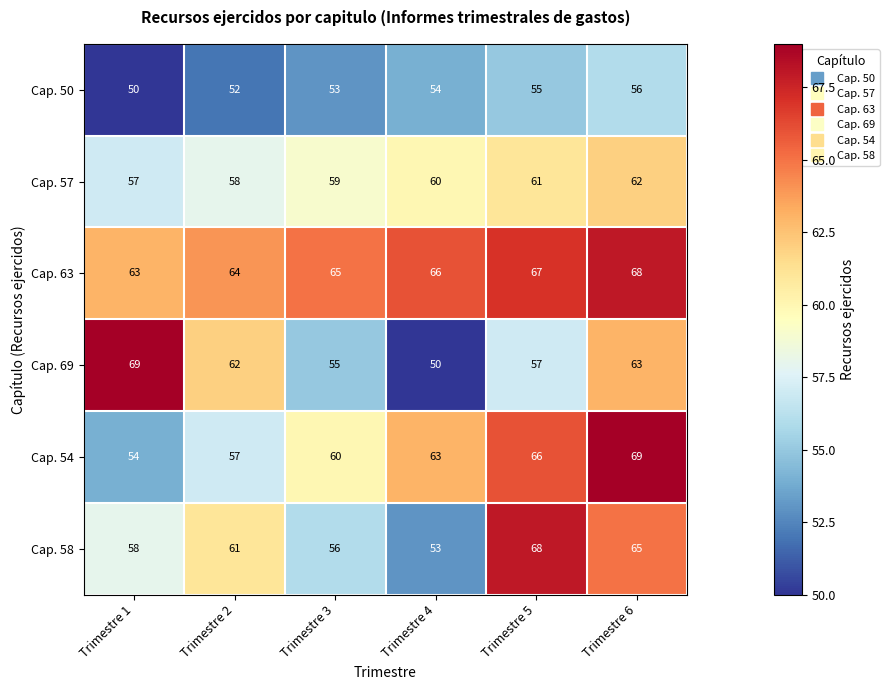

At which category is the sum across all series the highest?

Trimestre 6